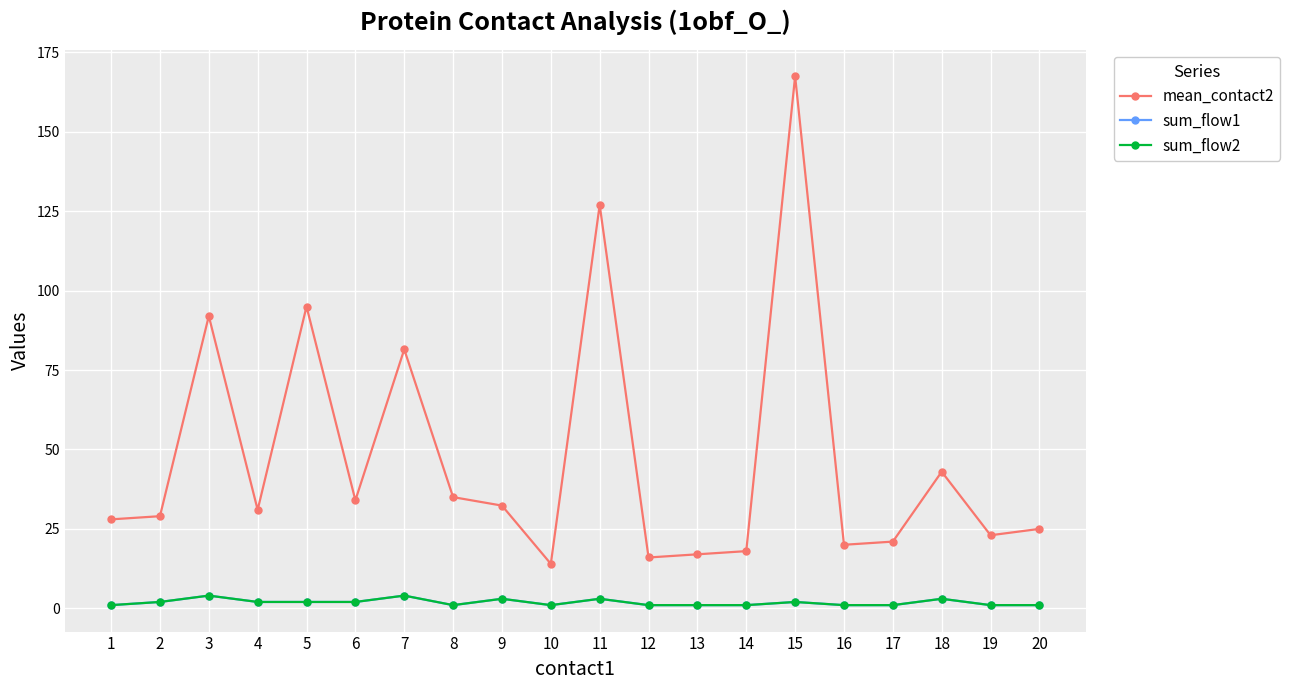

What is the greatest value displayed?

167.5